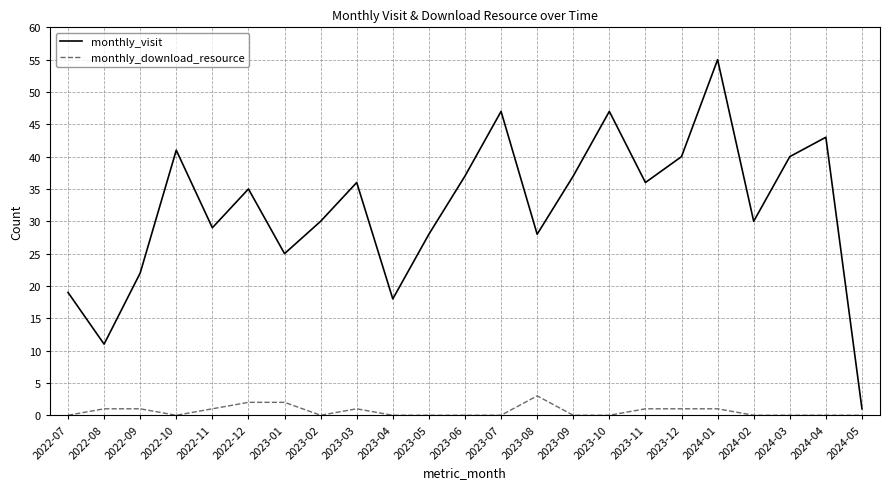

Is the value of monthly_download_resource at 2023-05 greater than the value of monthly_visit at 2023-04?

No